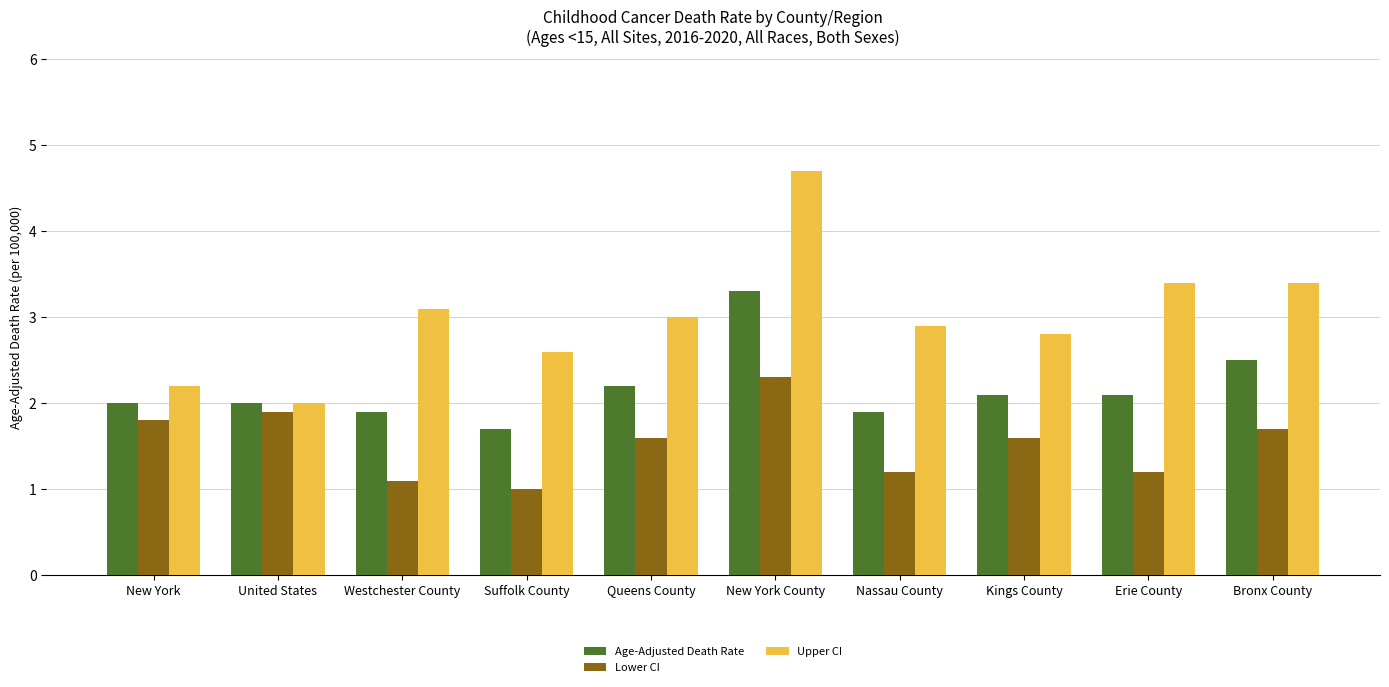

List the series in order of their peak value, highest first.

Upper CI, Age-Adjusted Death Rate, Lower CI